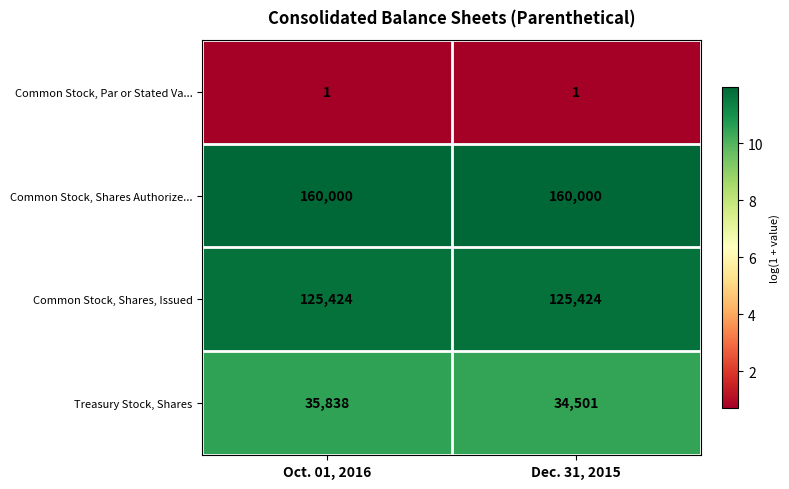

What is the greatest value displayed?

160000